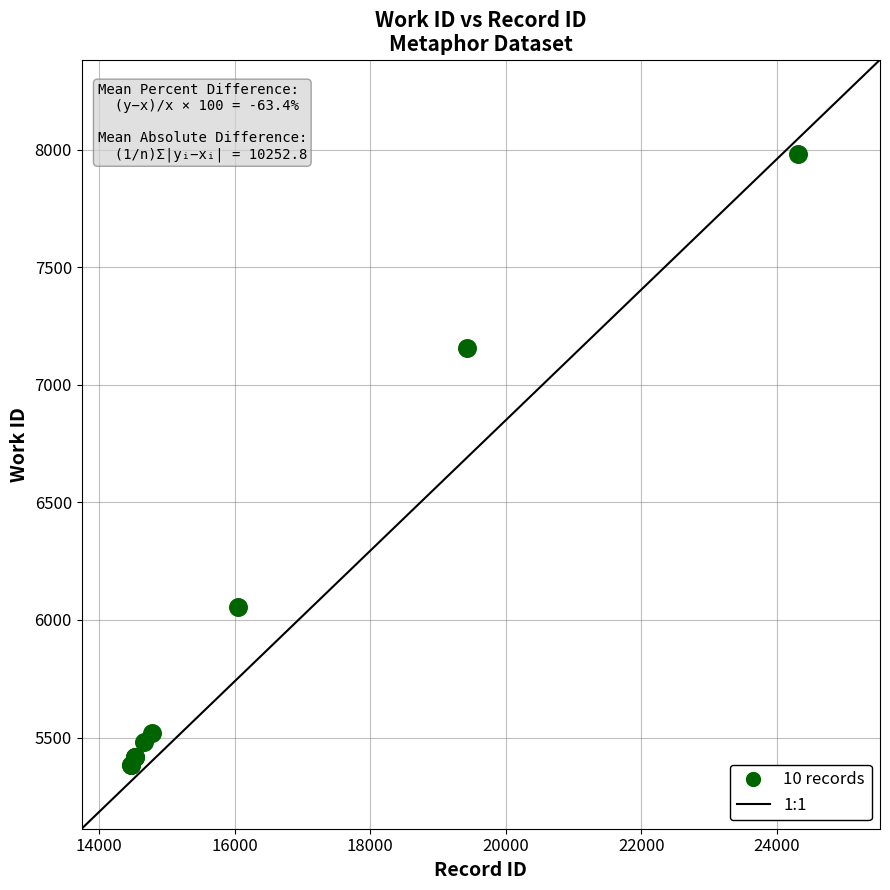

What Y value in the scatter plot is closest to 6682?

7158